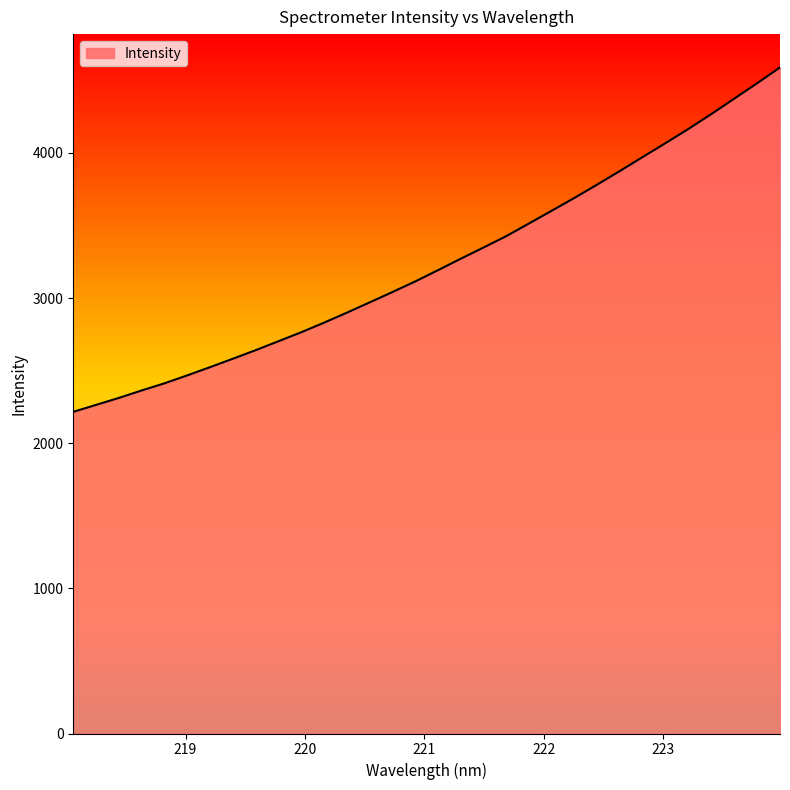

What is the smallest value displayed?

2216.1